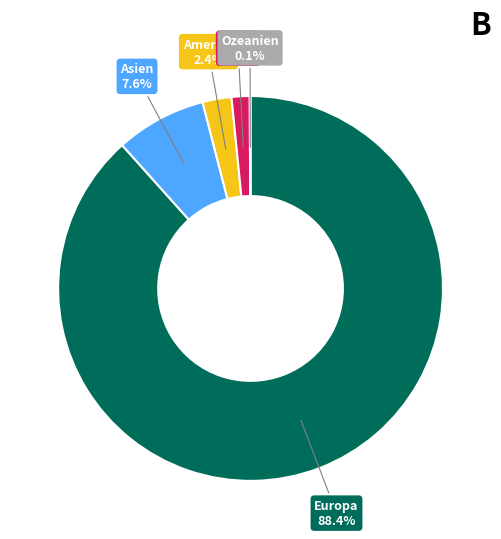

To the nearest percent, what is the average slice percentage?

20%